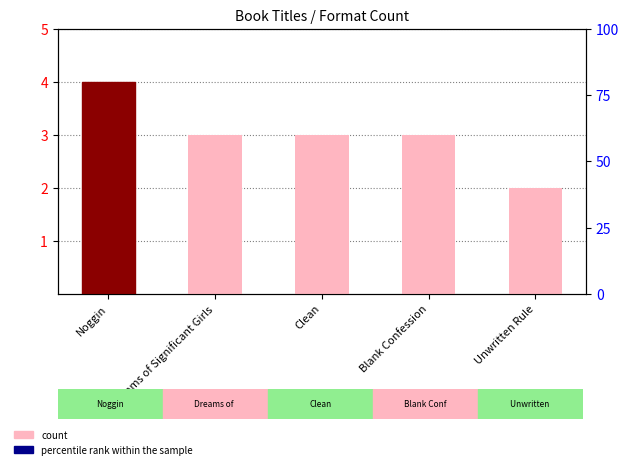

The chart shows a value of 1 at Unwritten Rule. True or false?

False